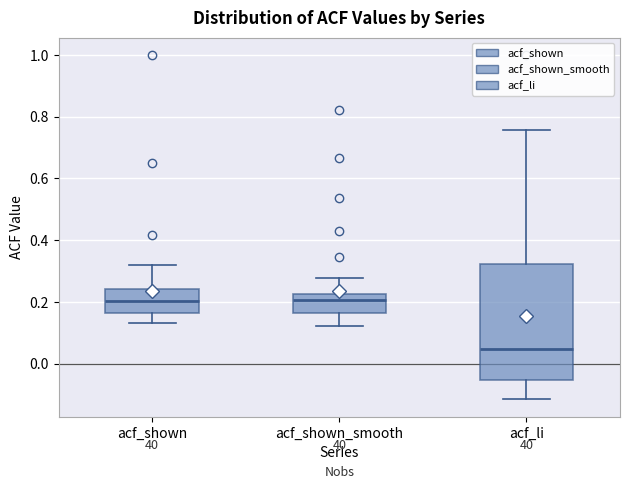

Where is the lower edge of the box for acf_li on the y-axis? The values are not printed on the chart, so give them approximately, as read against the axis.

-0.06